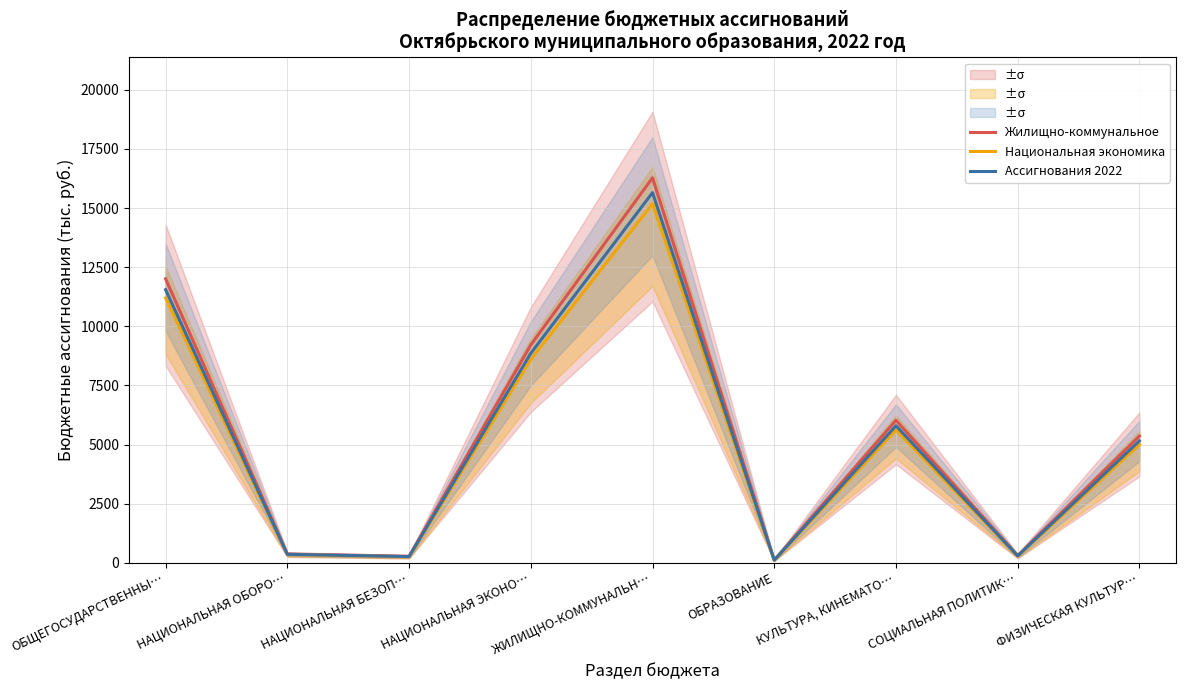

Where does the Ассигнования 2022 series first go above 5155?

ОБЩЕГОСУДАРСТВЕННЫ…